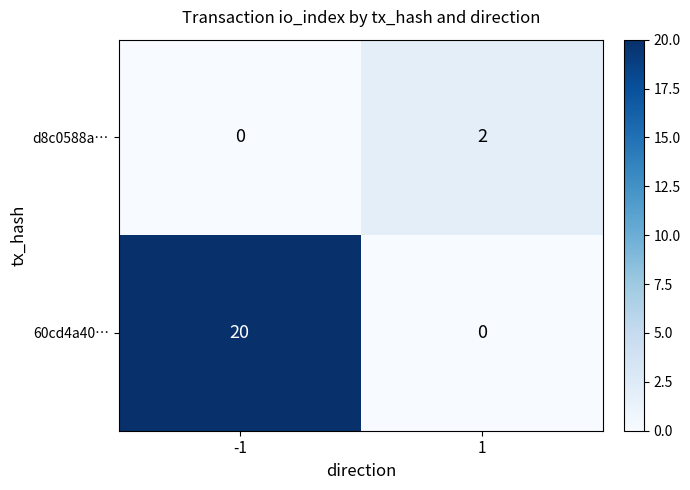

What is the difference between the highest and lowest values at 1?

2